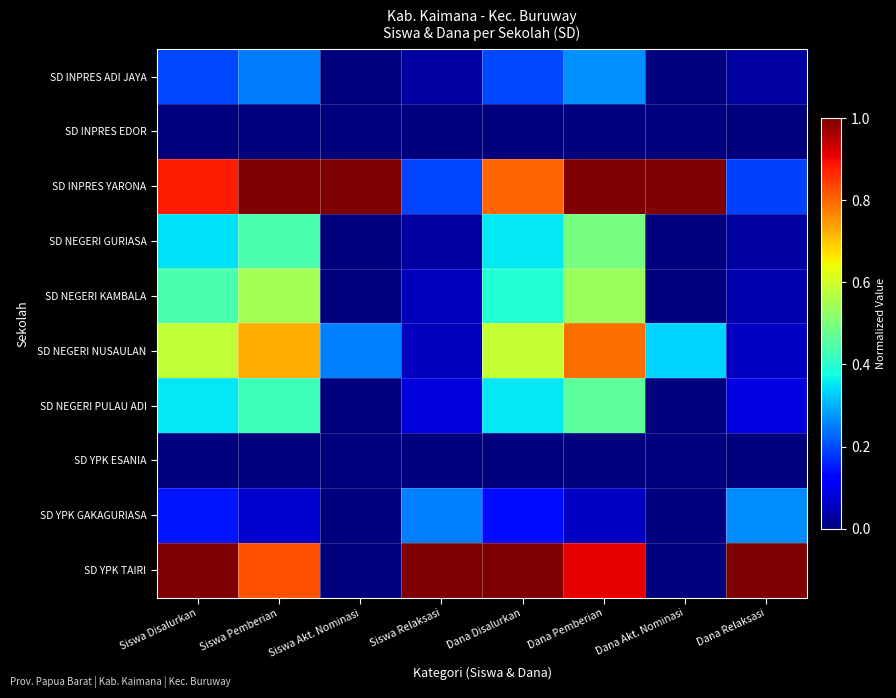

At which category does the chart reach its peak across all series?

Siswa Pemberian